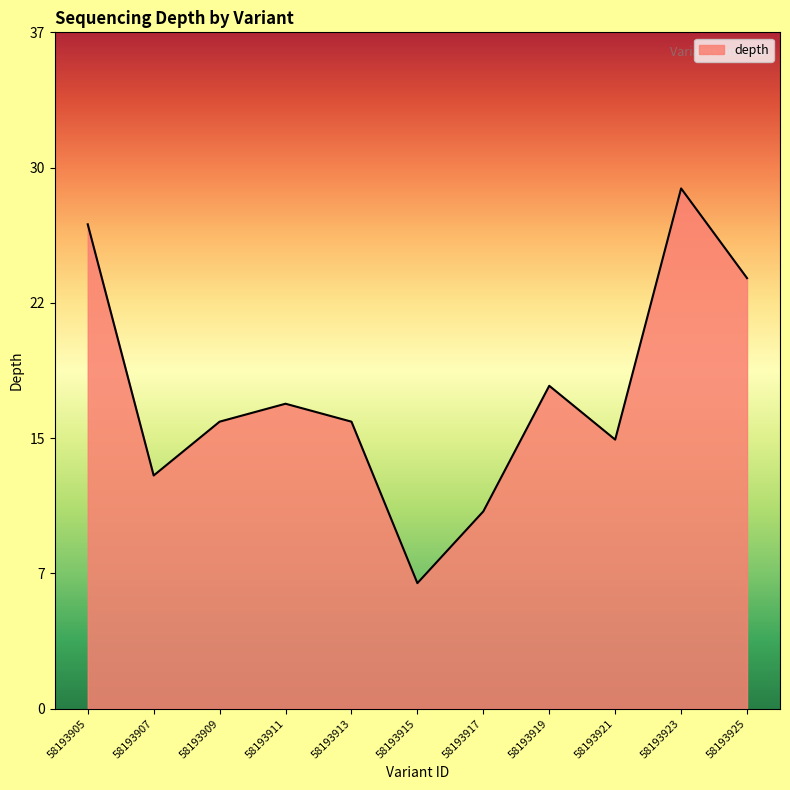

How many interior local peaks (higher than both neighbors) does the data have?

3